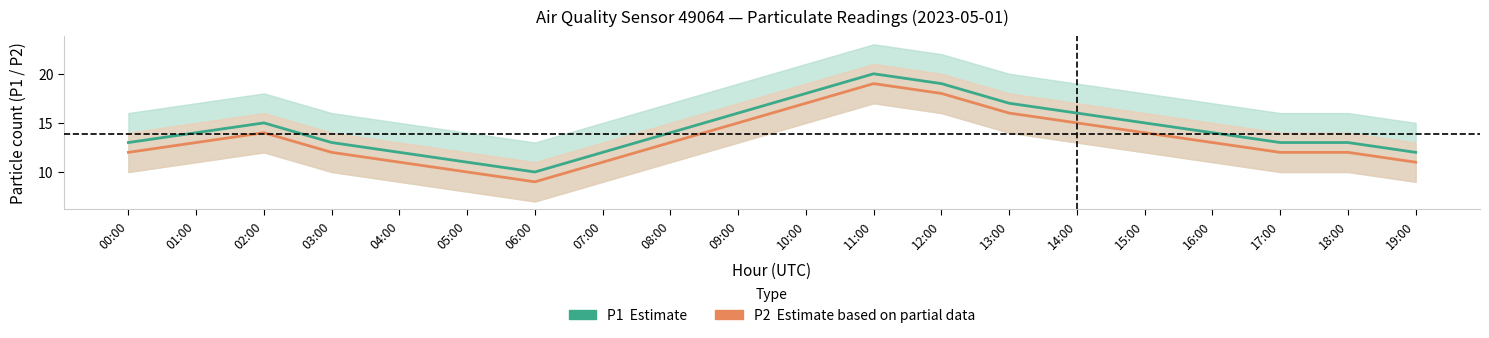

Between 07:00 and 17:00, which series saw the biggest shift?

P1